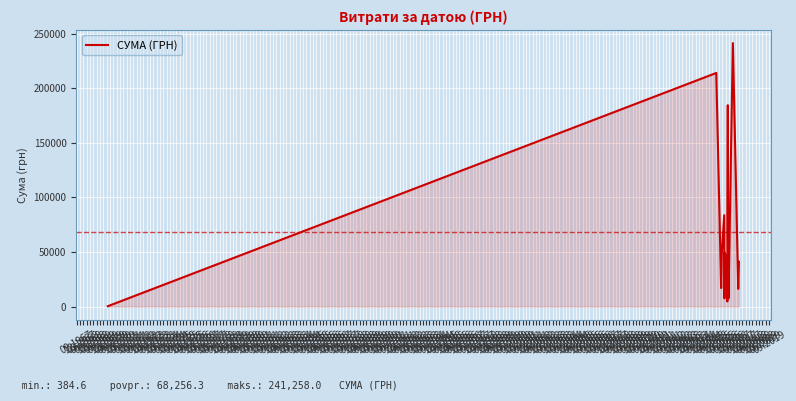

What is the difference between the second highest and minimum values?

213565.4